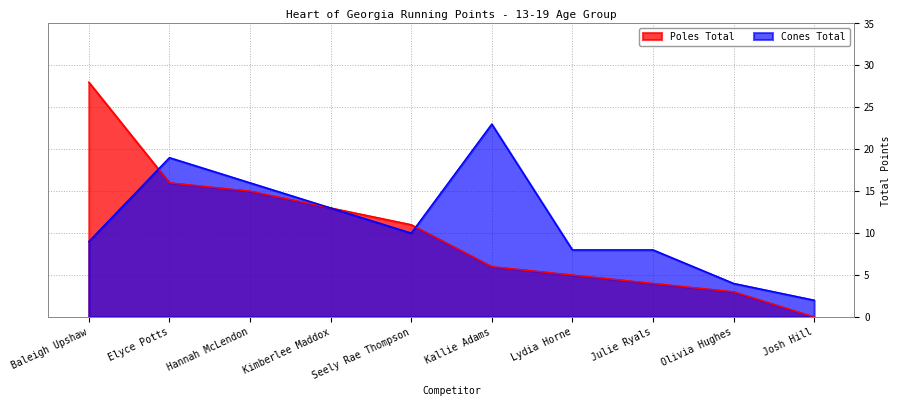

Where do Poles Total and Cones Total first cross each other?

Baleigh Upshaw and Elyce Potts